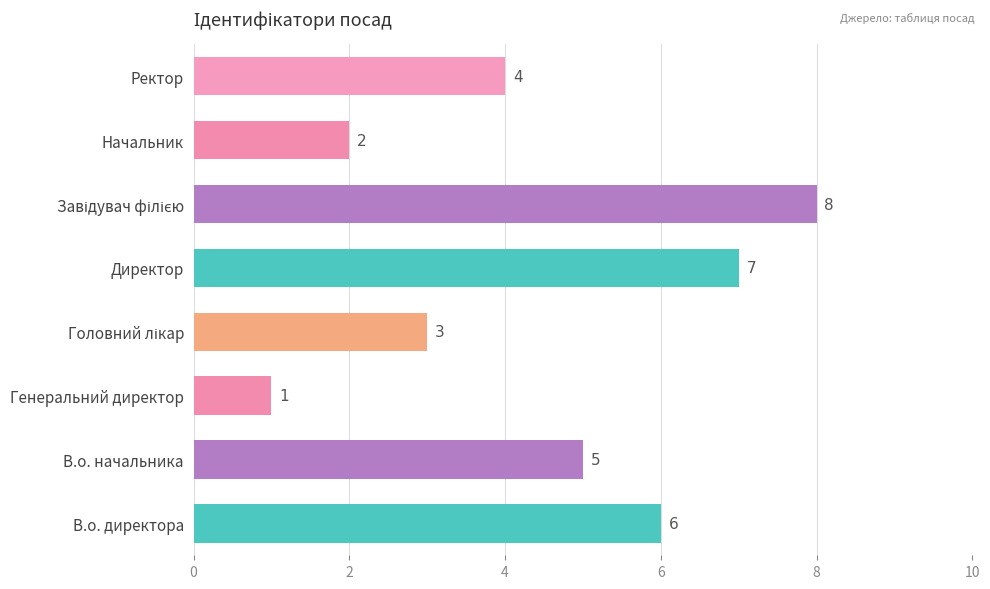

Which category has the lowest value across all series?

Генеральний директор